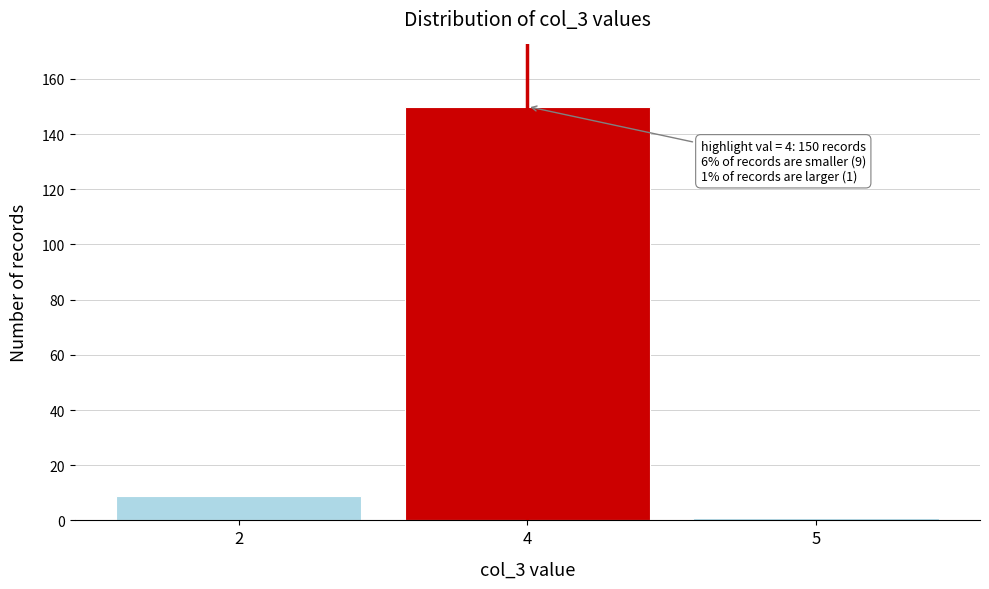

Reading right to left, transcribe all the data shown in this chart.

5=1	4=150	2=9